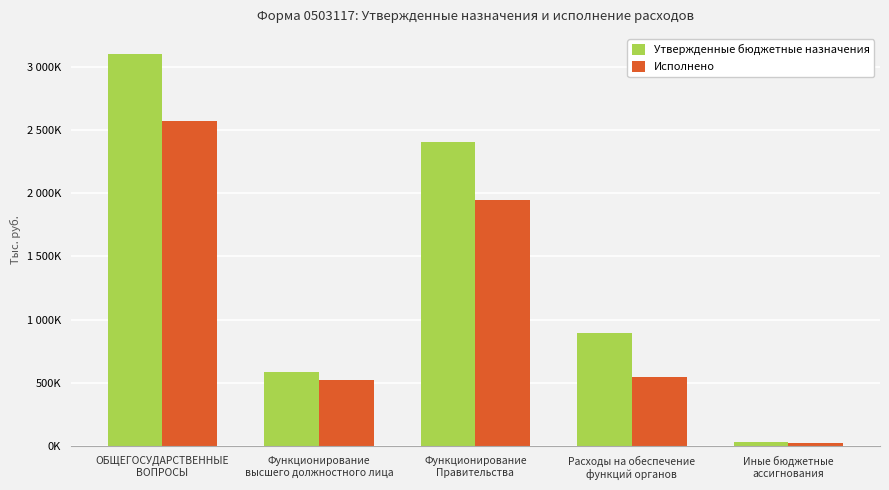

What are all the series names shown in the legend?

Утвержденные бюджетные назначения, Исполнено